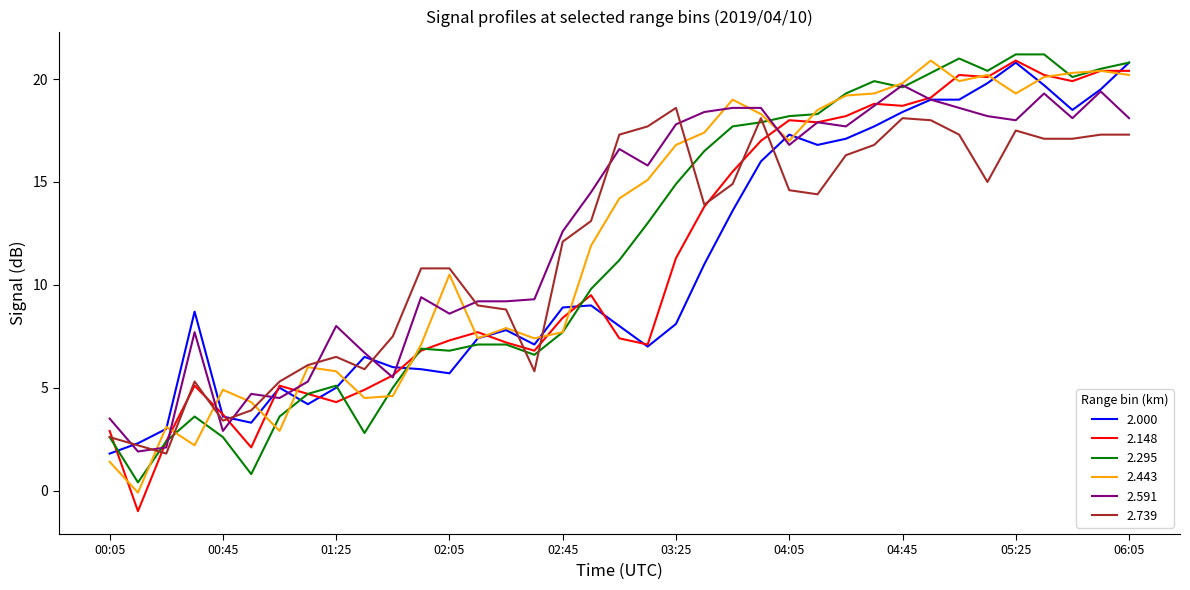

What is the smallest value displayed?

-1.0